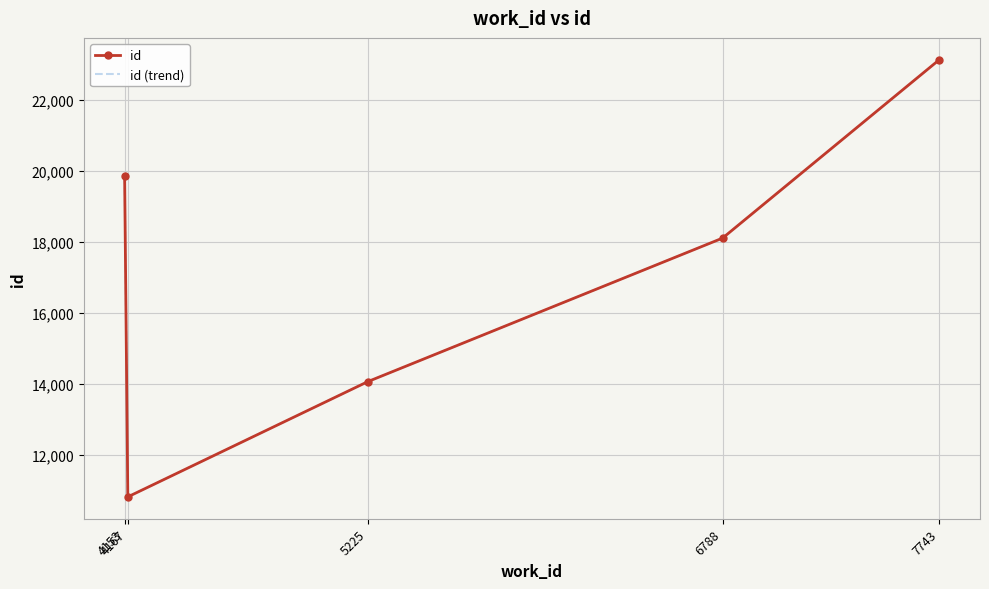

Read the id (trend) value at 4167.

10809